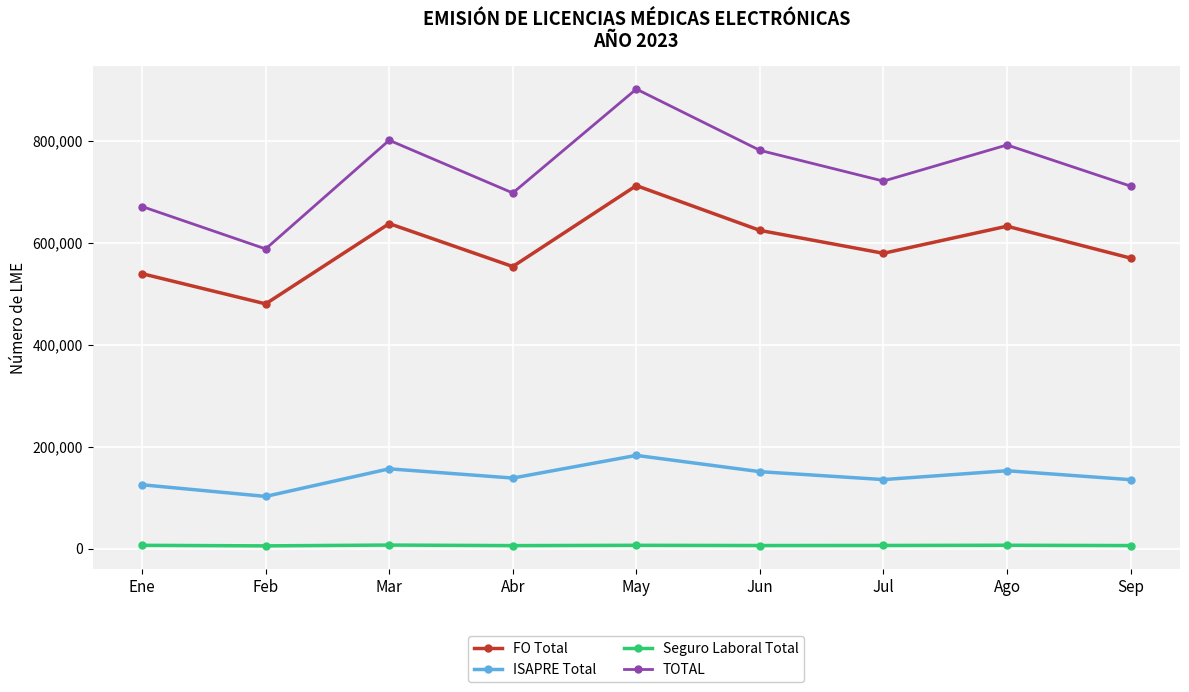

Count the number of categories in the chart.

9